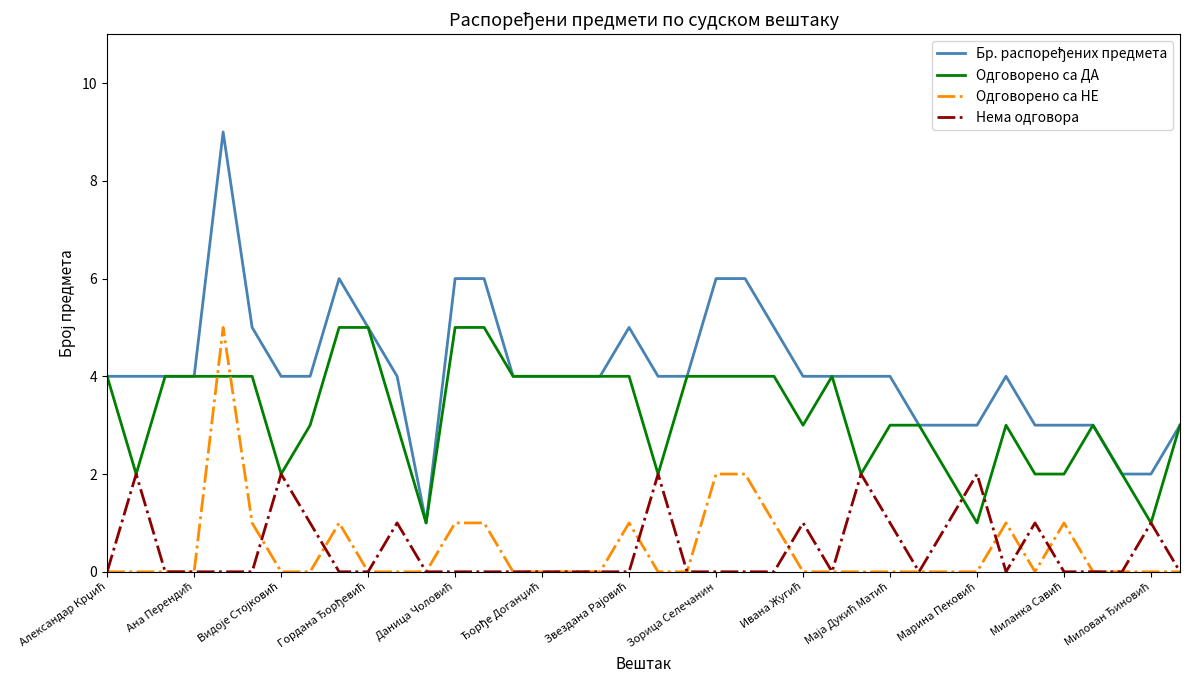

Which series ends up on top after the final intersection of Одговорено са НЕ and Одговорено са ДА?

Одговорено са ДА